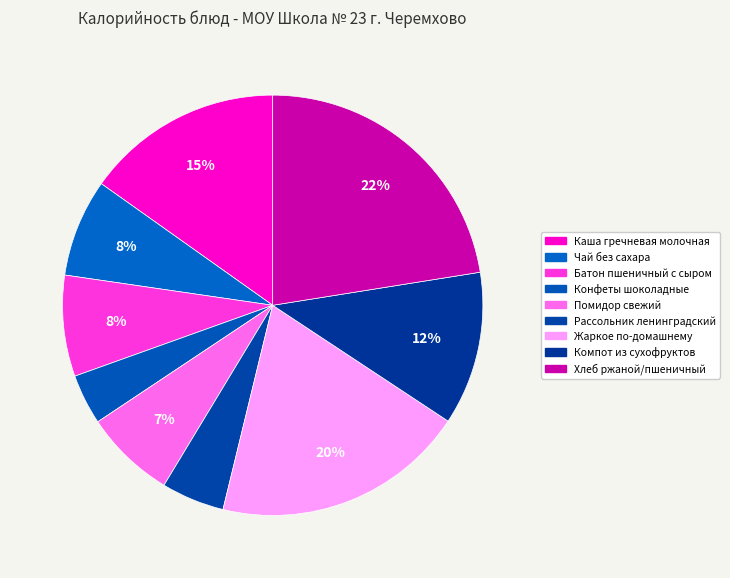

To the nearest percent, what is the combined percentage of Помидор свежий and Хлеб ржаной/пшеничный?

29%